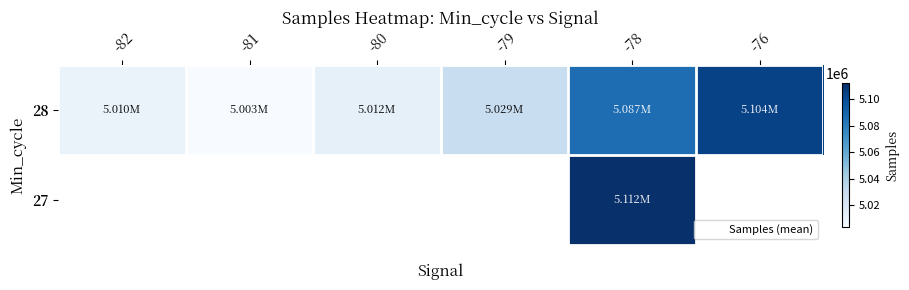

At which category is the sum across all series the highest?

-78